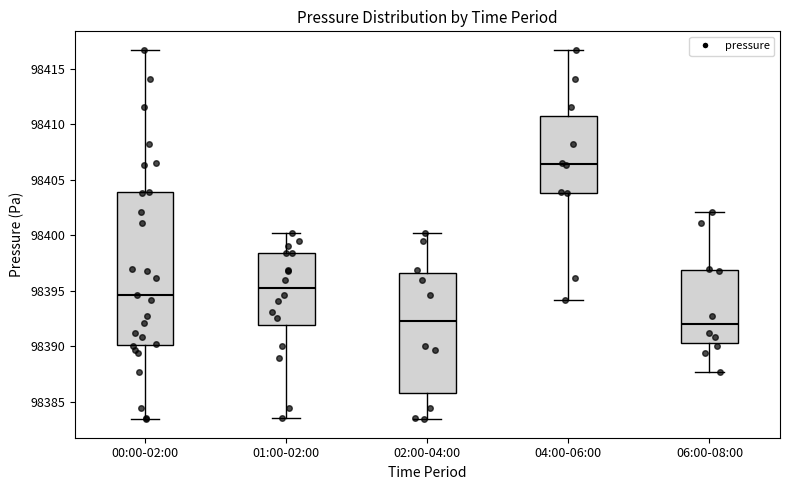

Reading left to right, transcribe this box plot: for each box, give where its median line is, the range the box spans, and where its two whiskers end, as read against the y-axis. The values are not printed on the chart, so give them approximately, as read against the axis.

00:00-02:00: median 98394.5, box 98390.0 to 98404.0, whiskers 98383.5 to 98416.5
01:00-02:00: median 98395.5, box 98392.0 to 98398.5, whiskers 98383.5 to 98400.0
02:00-04:00: median 98392.5, box 98386.0 to 98396.5, whiskers 98383.5 to 98400.0
04:00-06:00: median 98406.5, box 98404.0 to 98410.5, whiskers 98394.0 to 98416.5
06:00-08:00: median 98392.0, box 98390.5 to 98397.0, whiskers 98387.5 to 98402.0